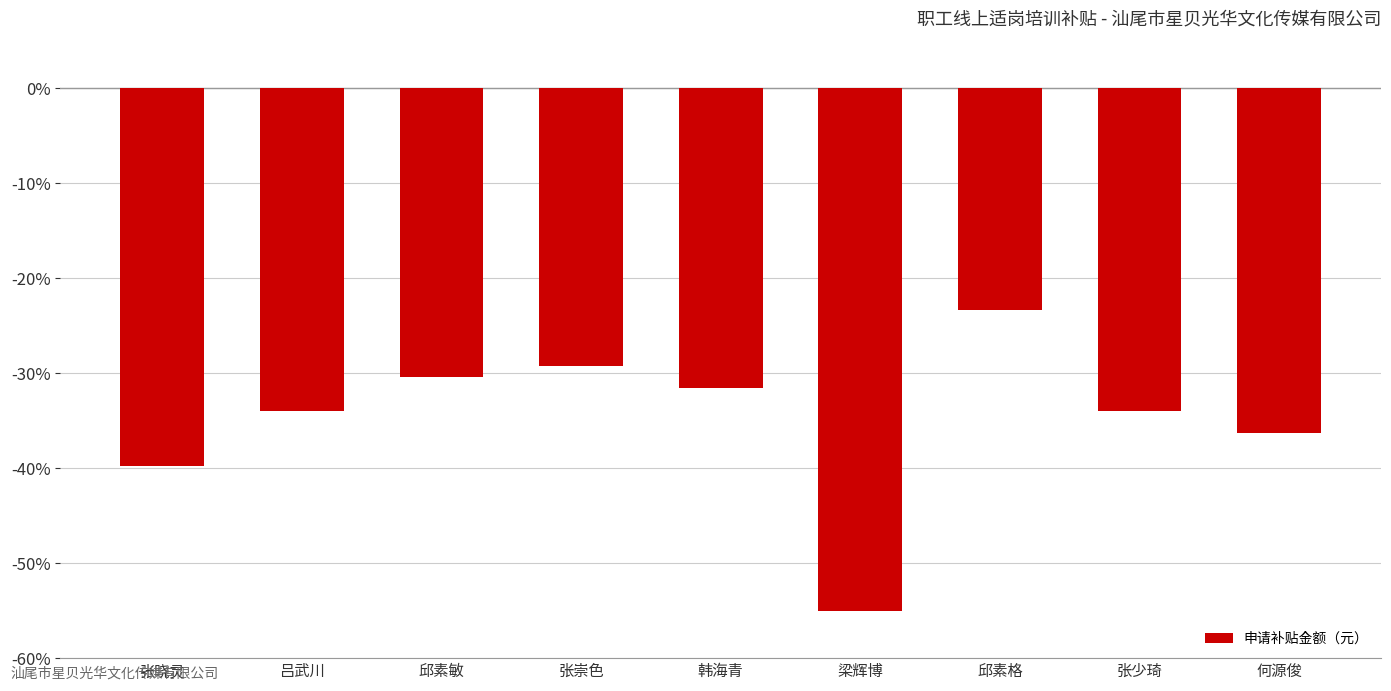

Reading left to right, what are all the values shown in this chart?

-39.8	-33.9	-30.4	-29.3	-31.6	-55.0	-23.4	-33.9	-36.3